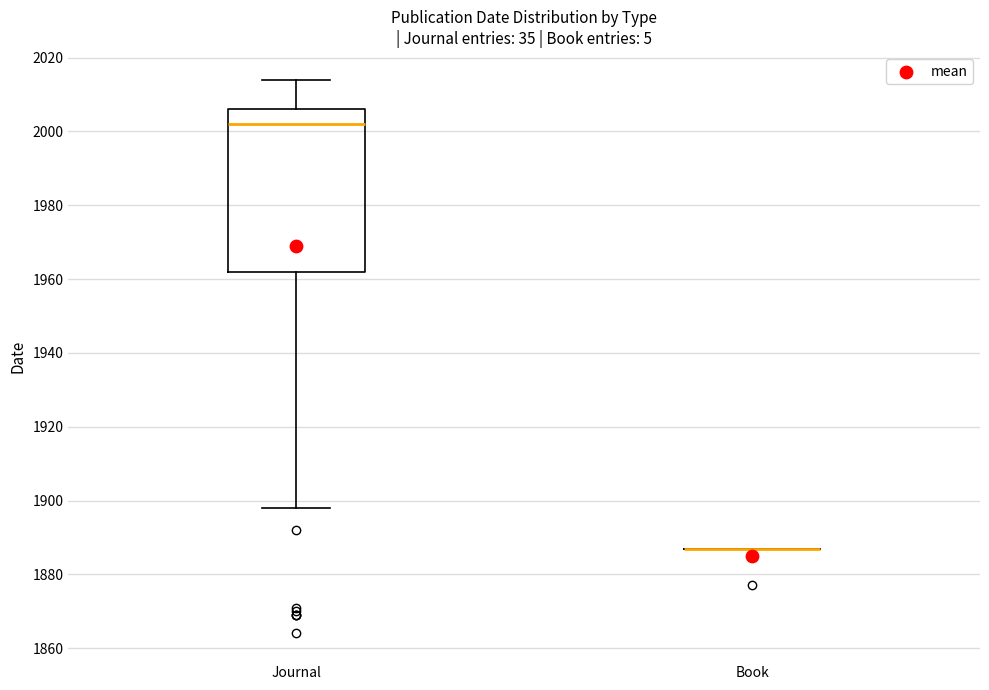

Reading left to right, transcribe this box plot: for each box, give where its median line is, the range the box spans, and where its two whiskers end, as read against the y-axis. The values are not printed on the chart, so give them approximately, as read against the axis.

Journal: median 2002, box 1962 to 2006, whiskers 1898 to 2014
Book: box collapsed to a line at 1888, whiskers 1888 to 1888